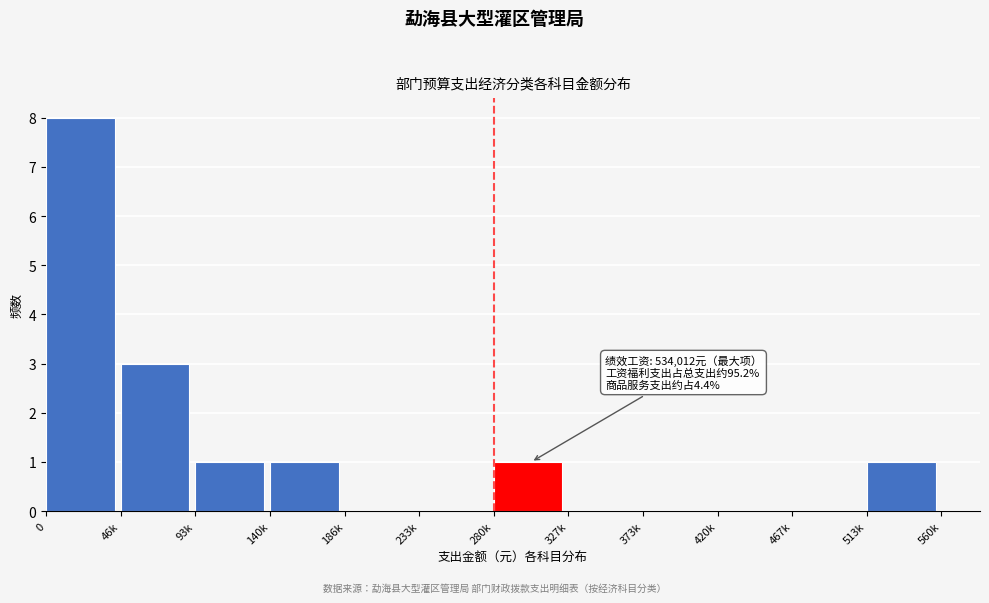

Reading left to right, transcribe all the data shown in this chart.

0=8	46k=3	93k=1	140k=1	186k=0	233k=0	280k=1	327k=0	373k=0	420k=0	467k=0	513k=1